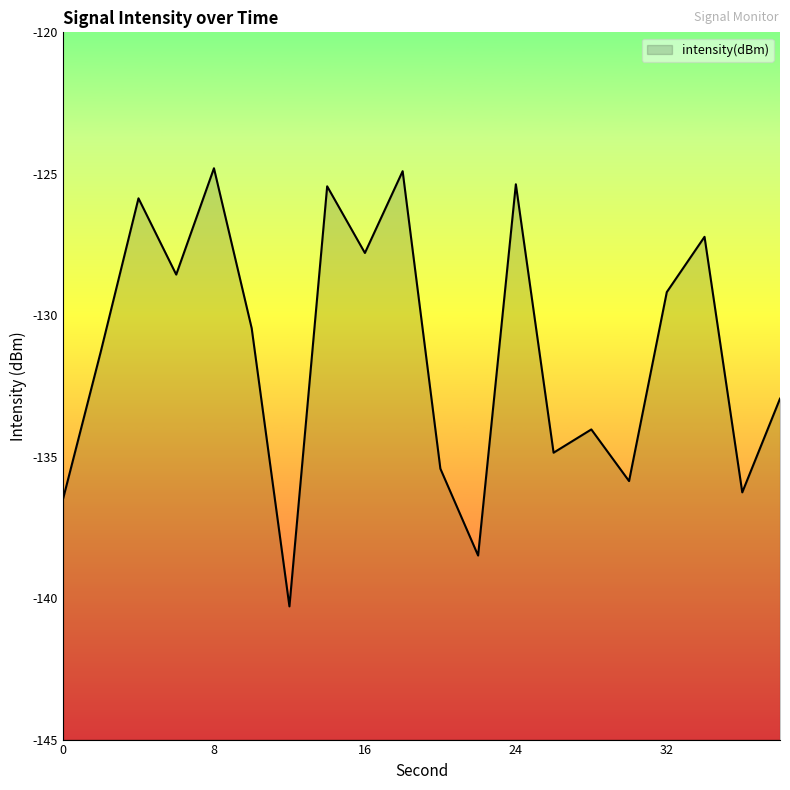

The chart shows a value of -128.6 at 6. True or false?

True